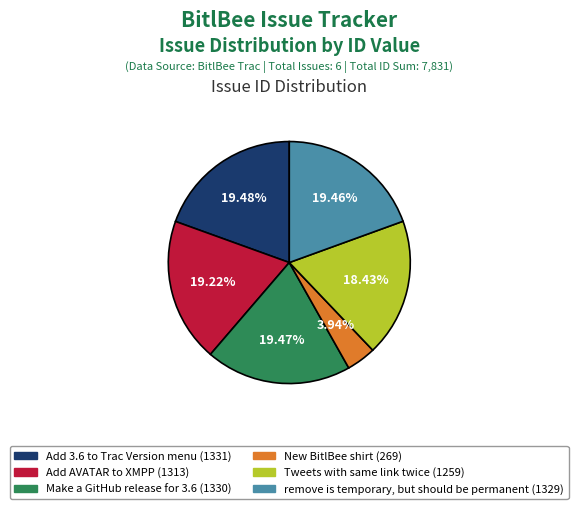

Is the sum of Tweets with same link twice and New BitlBee shirt greater than half?

No